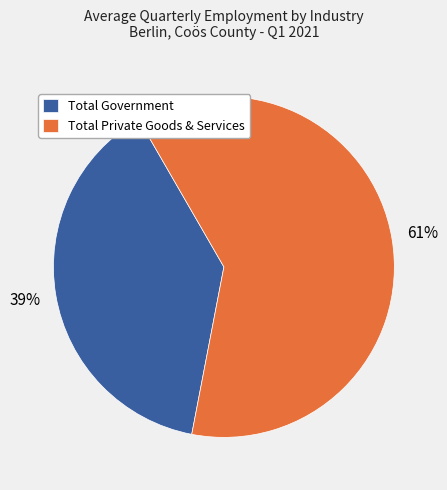

To the nearest percent, what is the average slice percentage?

50%